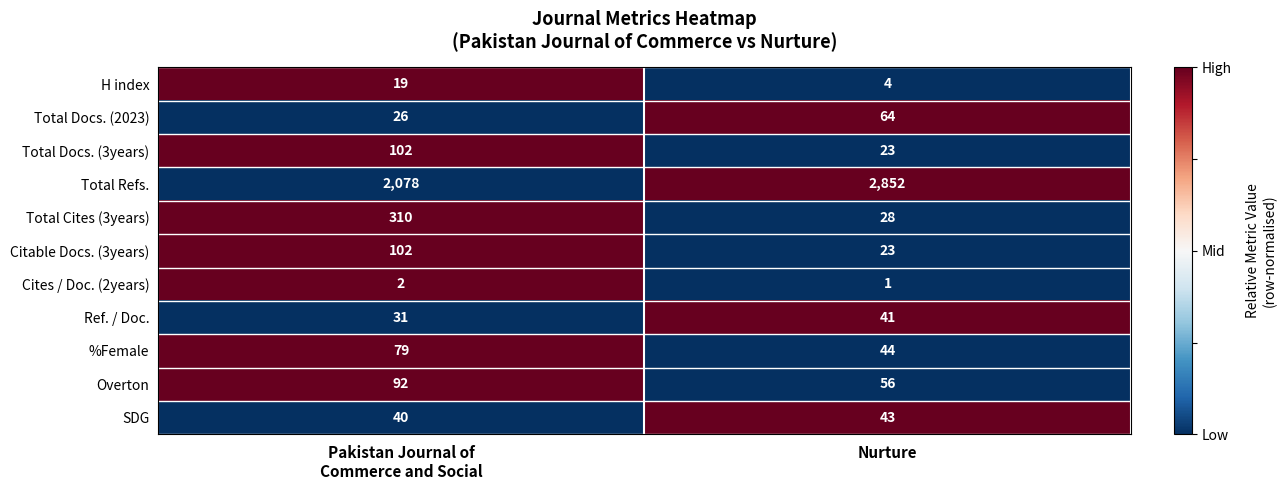

What is the maximum value for Overton?

92